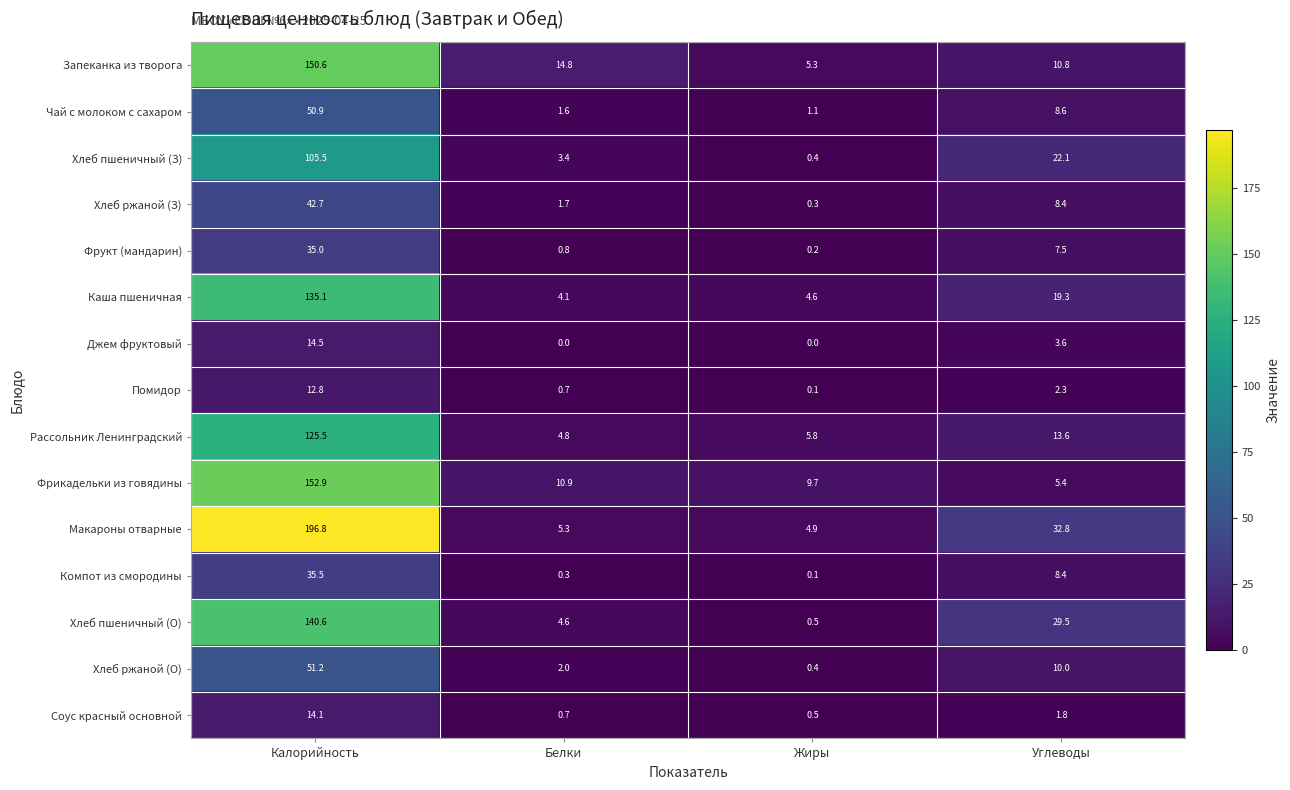

Which series has the largest total across all categories?

Макароны отварные